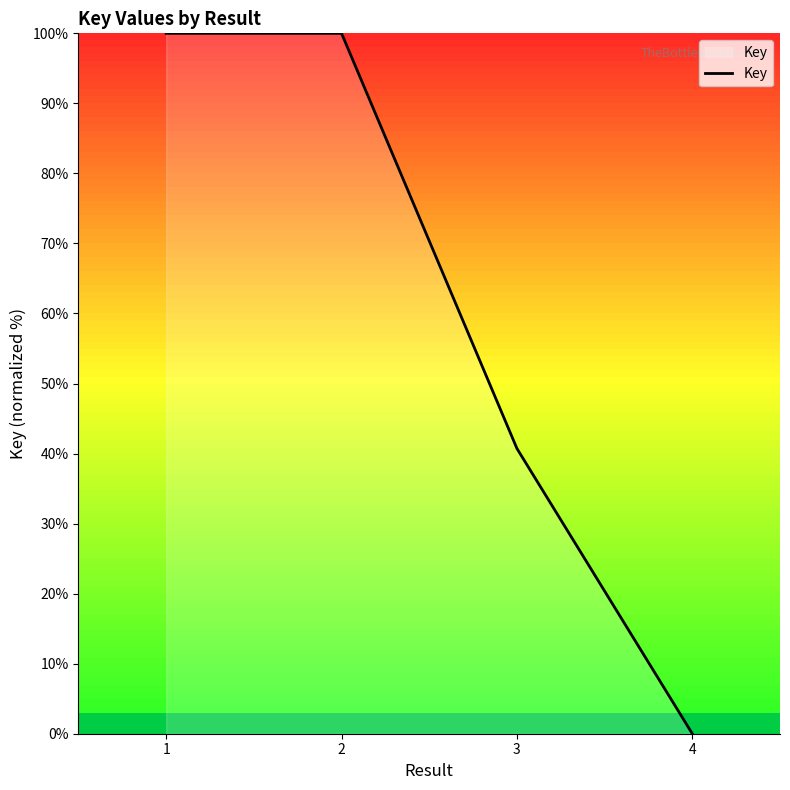

True or false: the data has more than 2 interior local peaks.

False